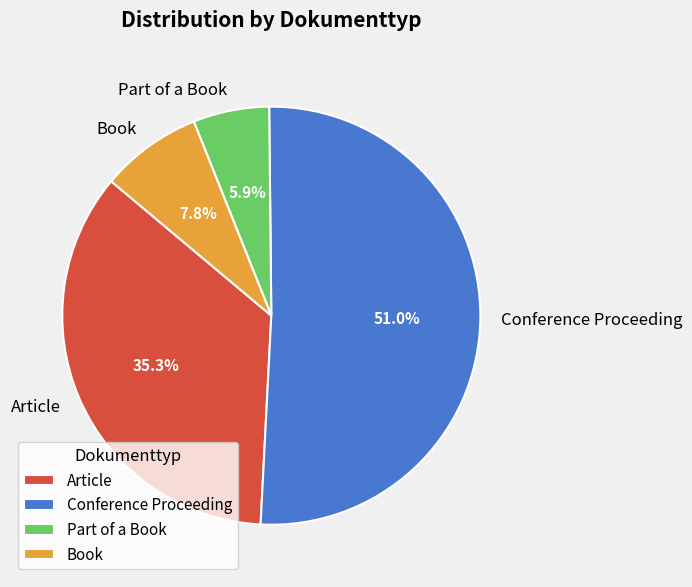

What is the majority slice?

Conference Proceeding